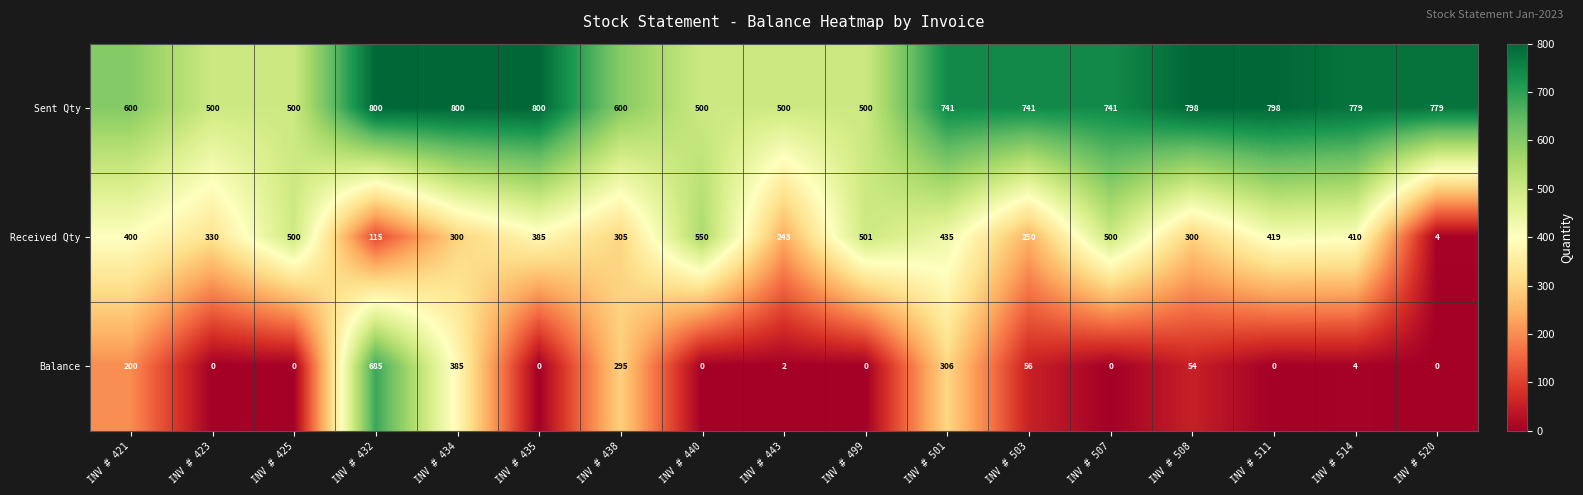

Rank the series by their average value, from highest to lowest.

Sent Qty, Received Qty, Balance